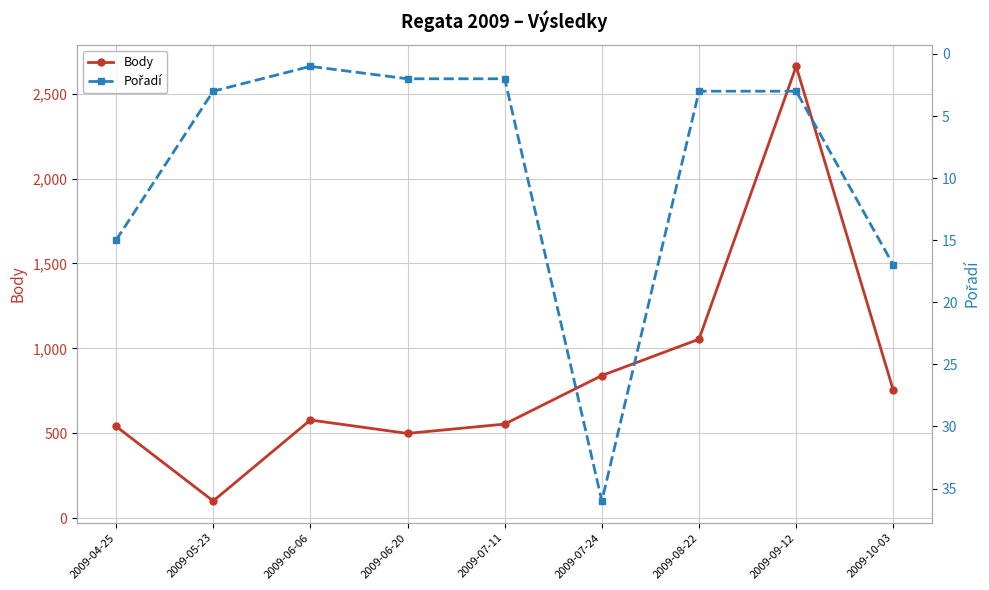

Rank the series at 2009-07-11 from highest to lowest value.

Body, Pořadí